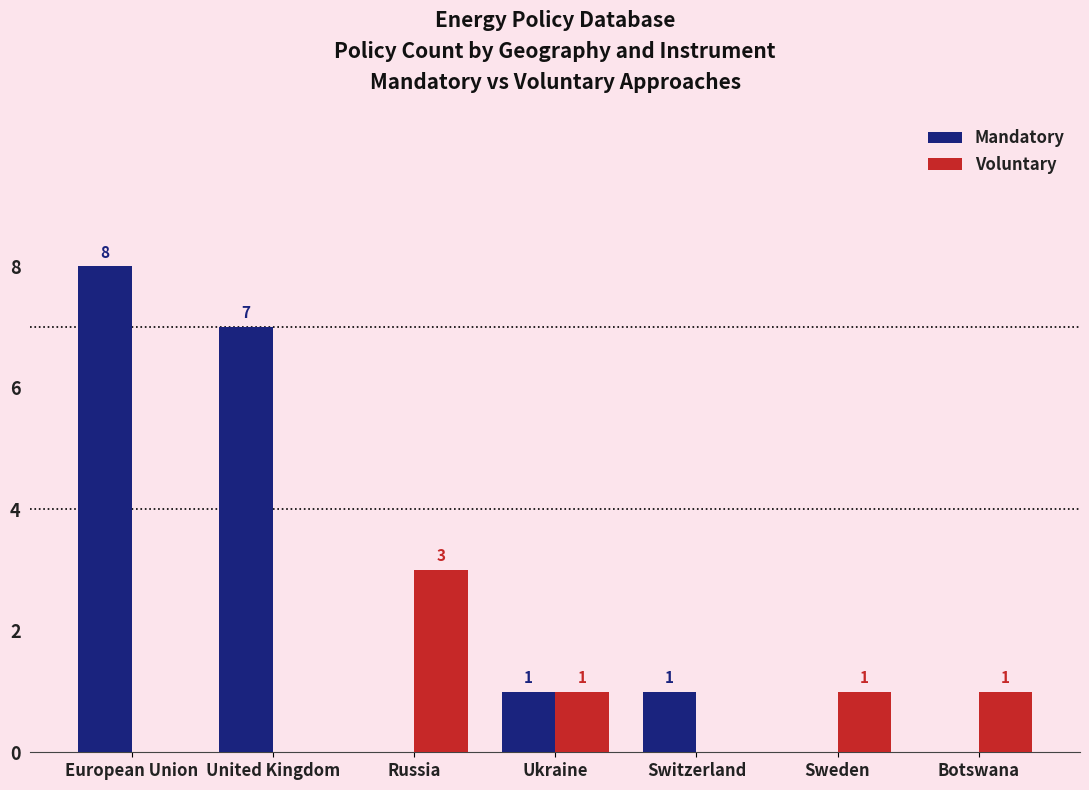

How many distinct data groups are displayed?

2